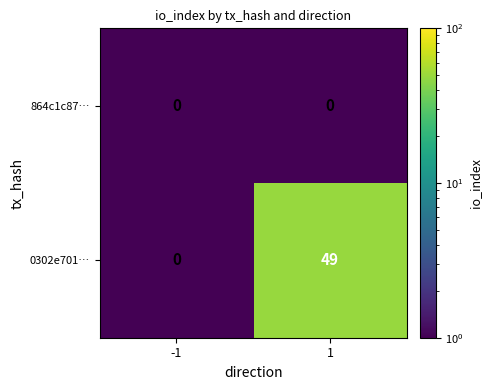

Read the 0302e701… value at 1, to the nearest 10.

50